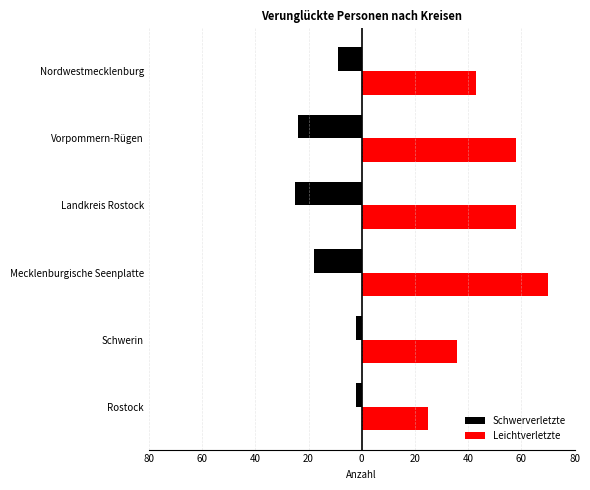

What are all the series names shown in the legend?

Schwerverletzte, Leichtverletzte